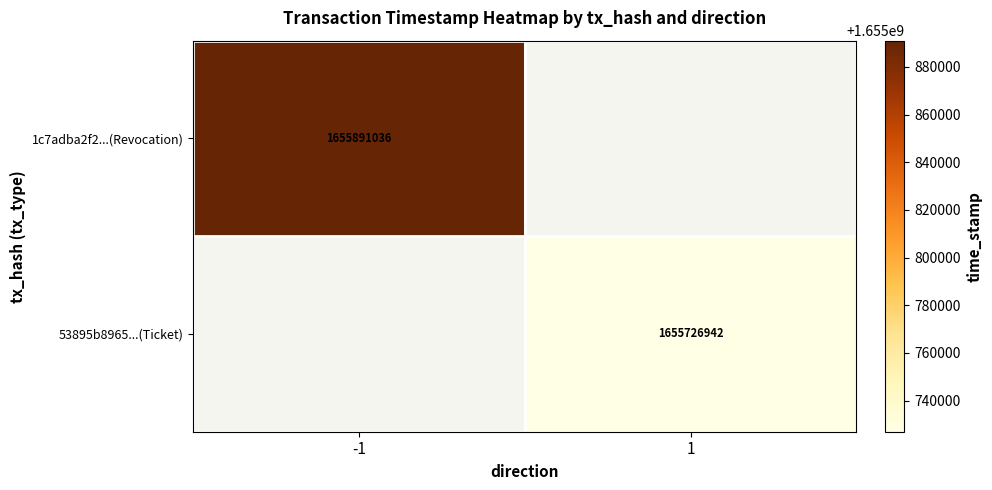

The value of 1c7adba2f2...(Revocation) at -1 is 413792099. True or false?

False